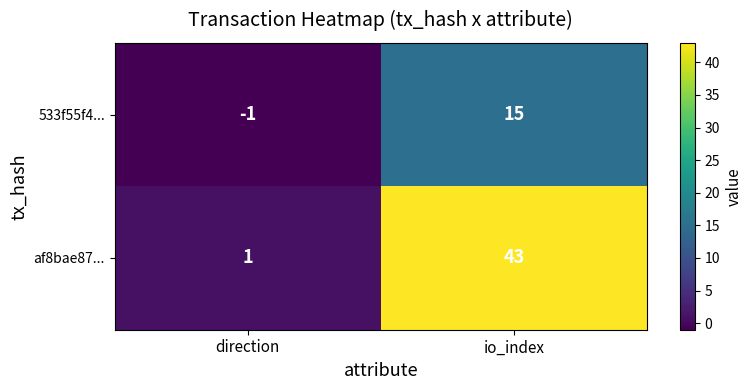

How many categories are shown in the chart?

2